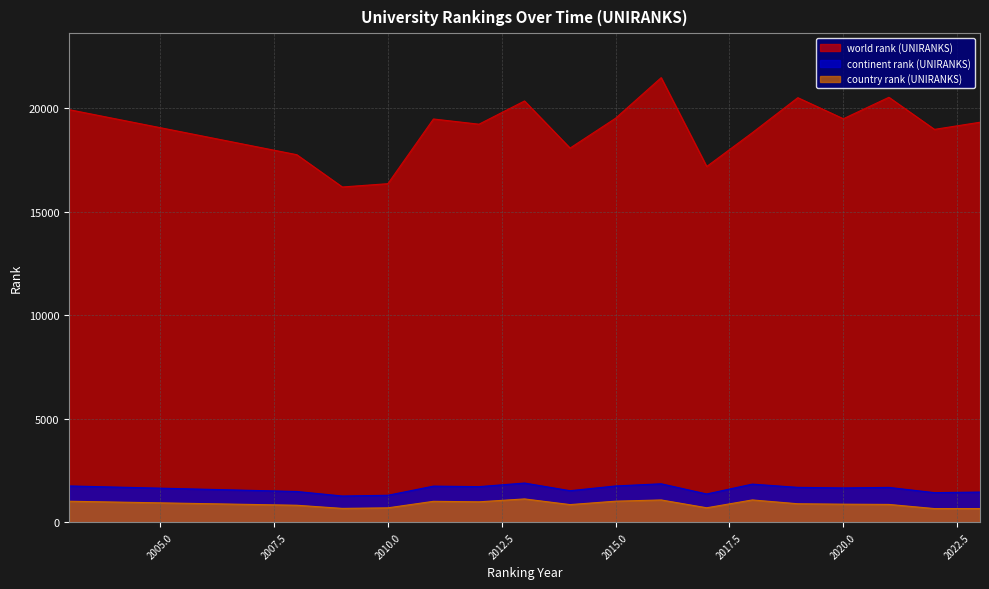

Reading left to right, extract all data points from this chart.

world rank (UNIRANKS): 19937	17760	16200	16360	19485	19233	20356	18080	19523	21482	17190	18821	20514	19497	20533	18983	19328
continent rank (UNIRANKS): 1759	1491	1273	1308	1750	1725	1899	1529	1758	1863	1371	1847	1690	1663	1688	1435	1463
country rank (UNIRANKS): 1020	826	674	701	1016	992	1132	858	1023	1082	704	1083	898	878	866	665	666